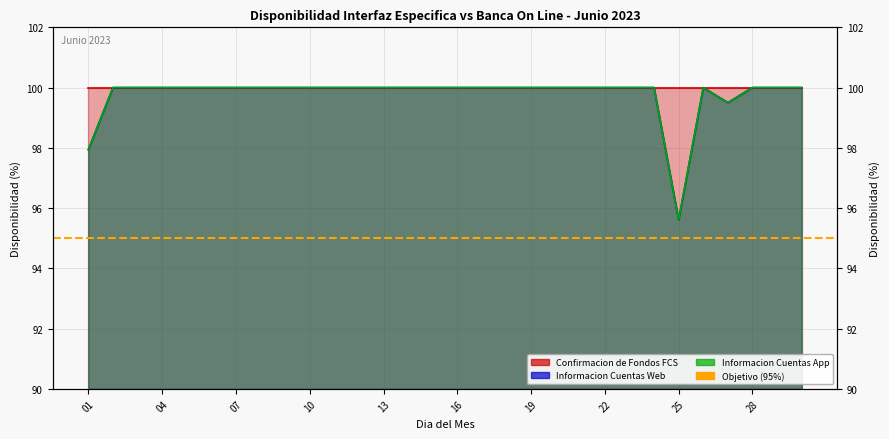

What is the difference between the second highest and minimum values in the Informacion Cuentas App series?

4.4